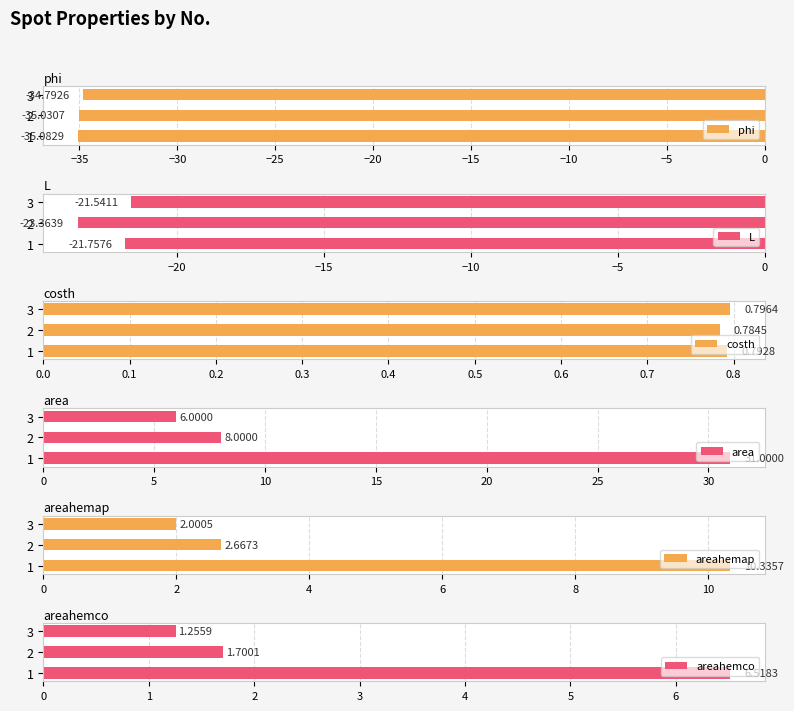

At how many categories does at least one series exceed -14?

3